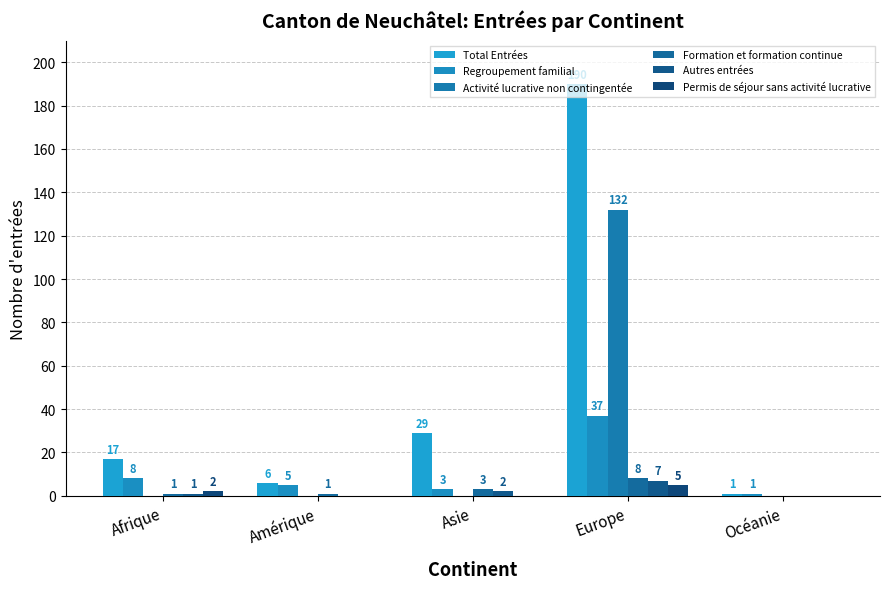

What is the difference between the Regroupement familial values at Asie and Océanie?

2